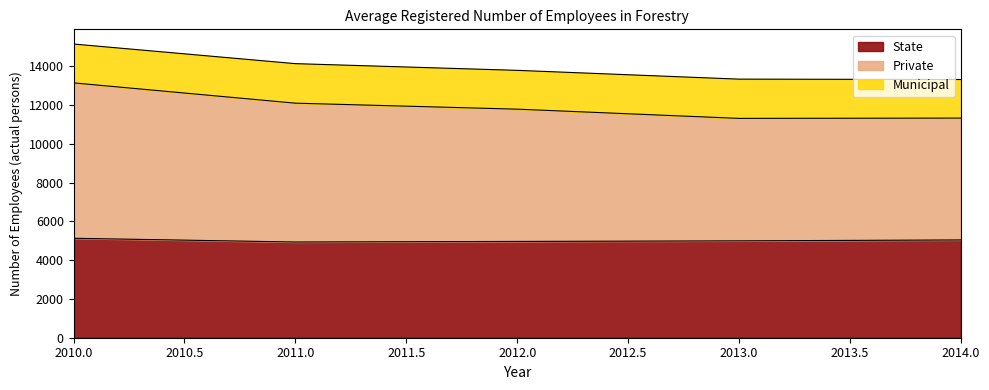

What is the maximum value for State?

5130